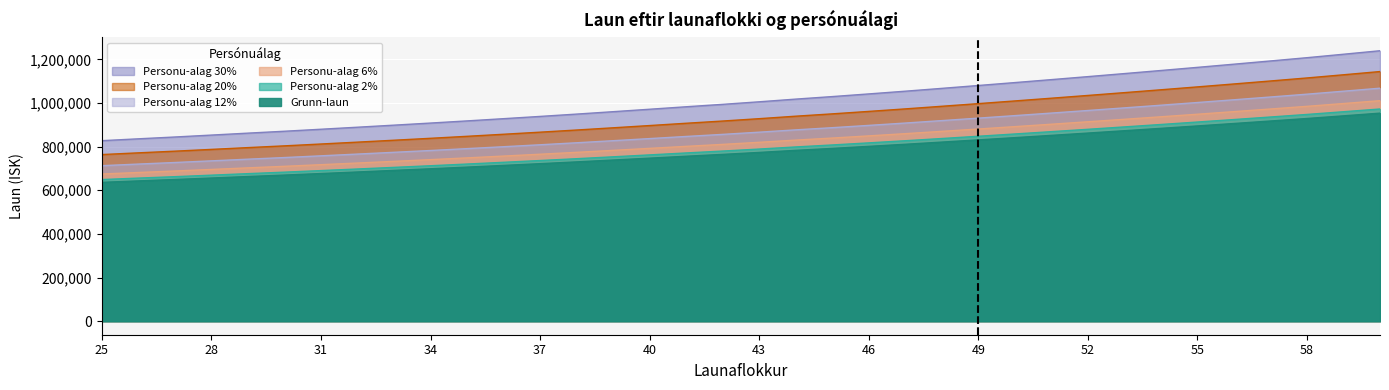

Which has a higher value, 29 or 32?

32